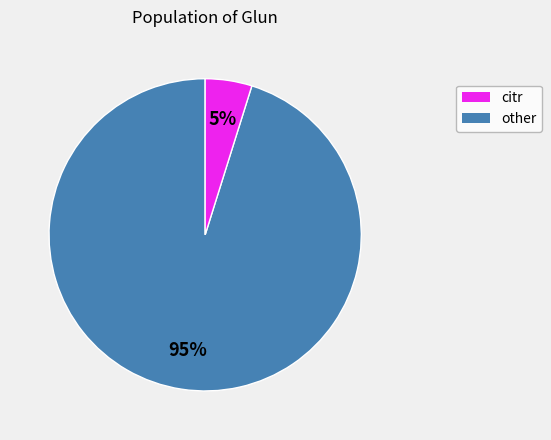

Is there a majority slice in this chart?

Yes